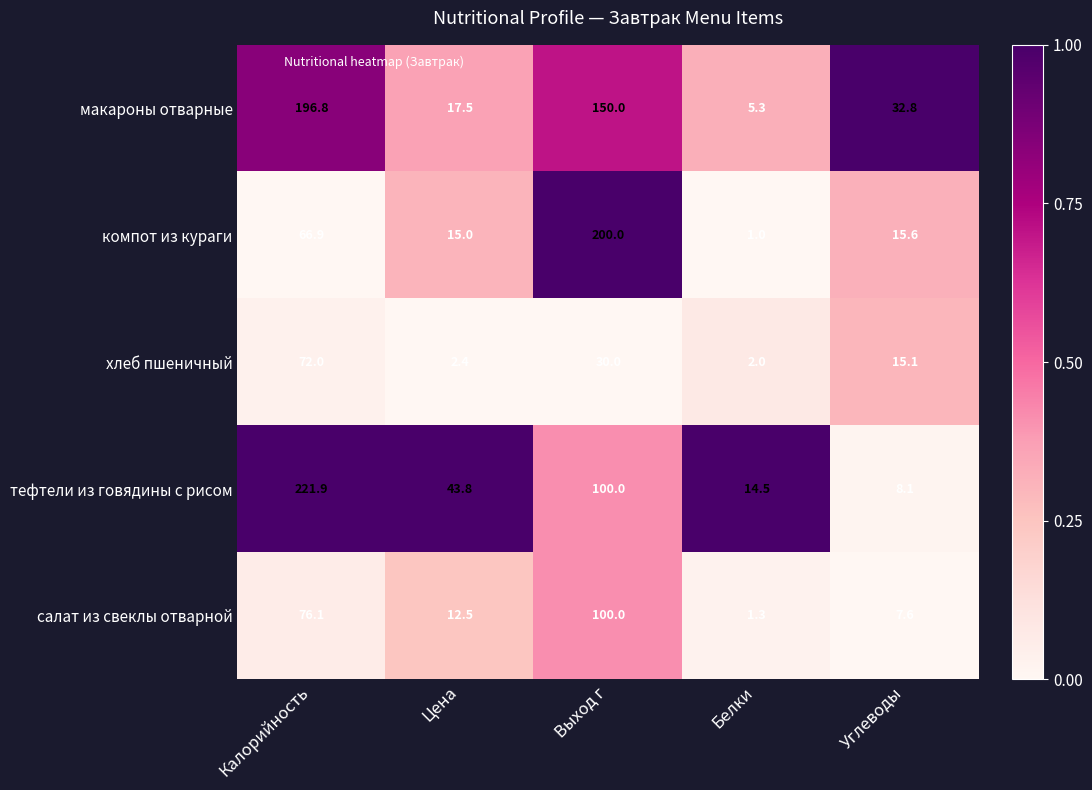

List the series in order of their peak value, highest first.

тефтели из говядины с рисом, компот из кураги, макароны отварные, салат из свеклы отварной, хлеб пшеничный